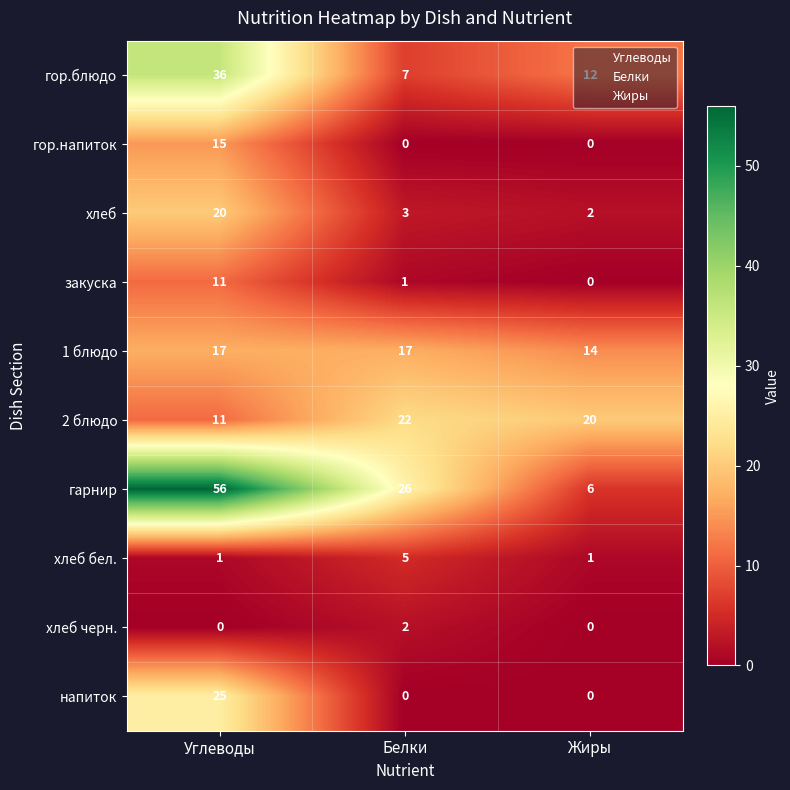

Which category has the highest value in the хлеб series?

Углеводы